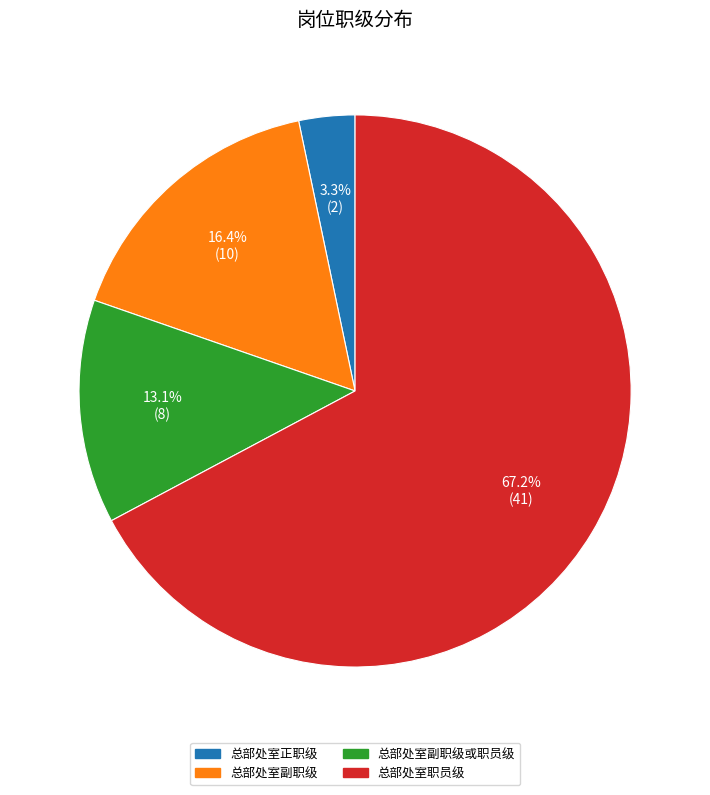

Which has a higher value, 总部处室副职级或职员级 or 总部处室职员级?

总部处室职员级